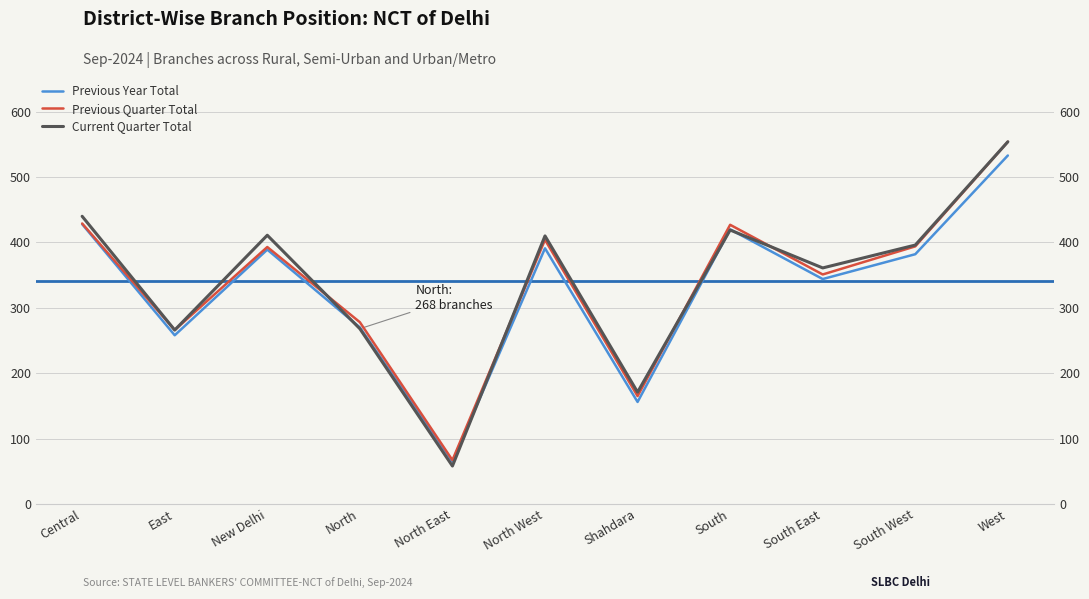

What is the total value across all series at West?

1641